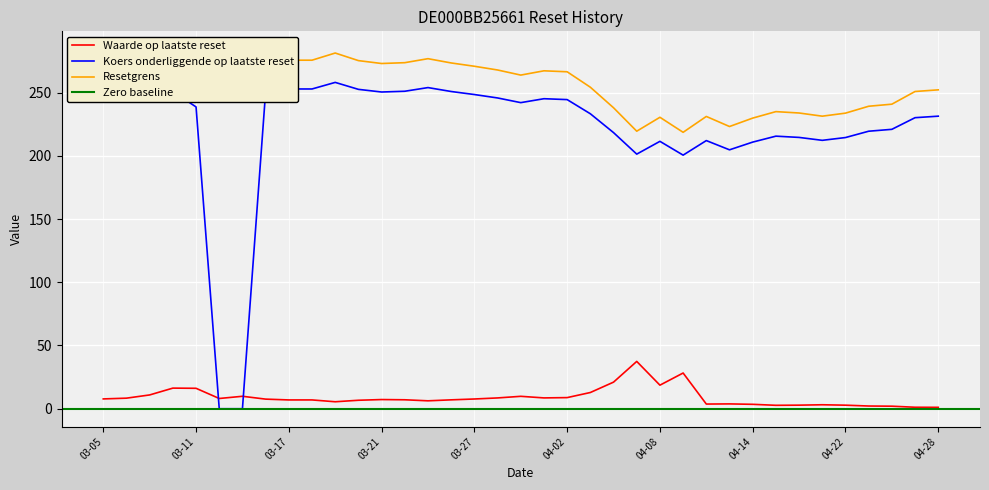

What is the difference between the maximum and second lowest values in the Koers onderliggende op laatste reset series?

260.7